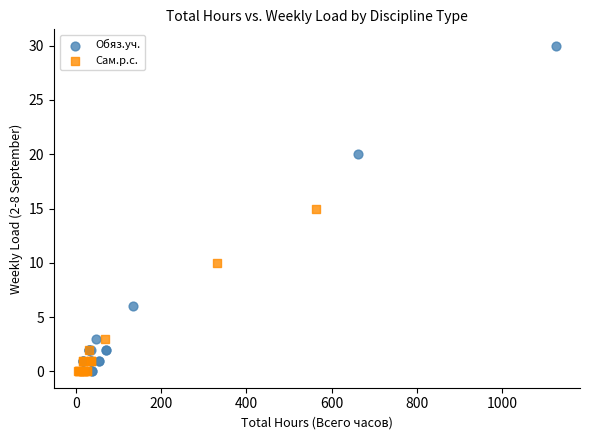

Which series contains the highest Y value?

Обяз.уч.